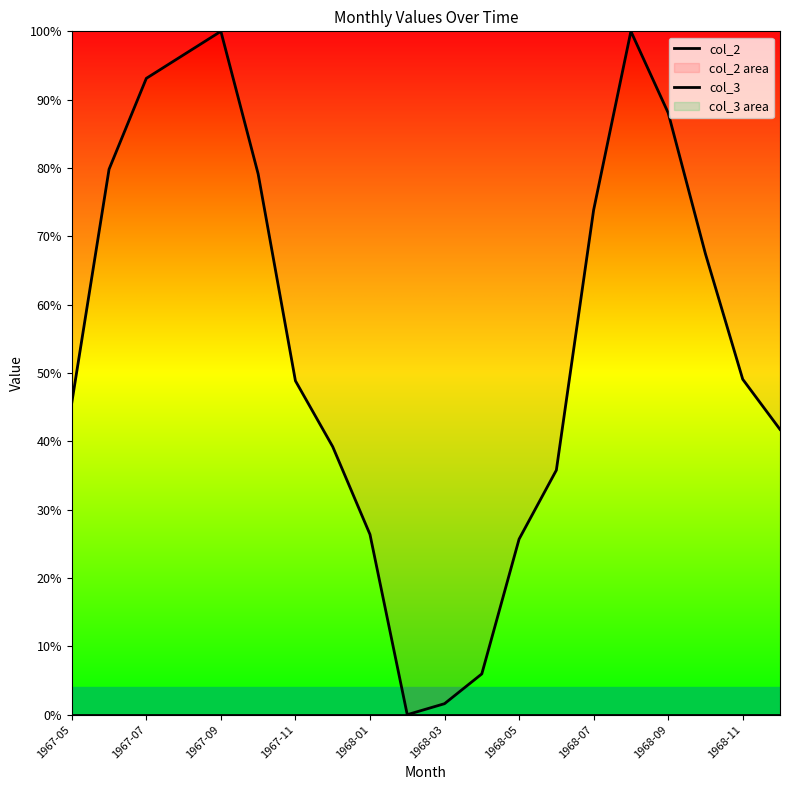

How many lines are shown in the chart?

2